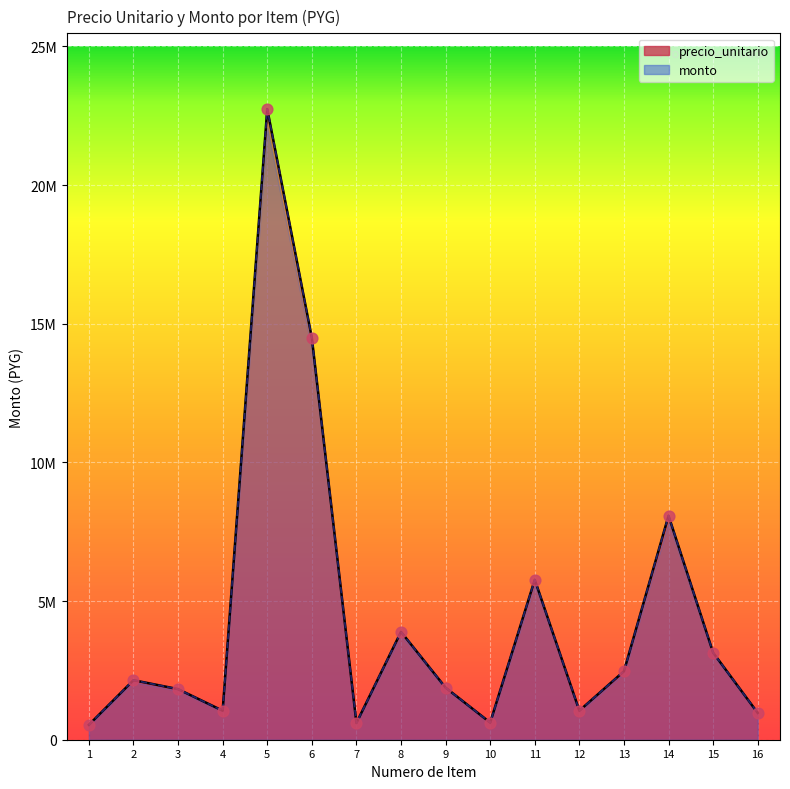

What is the total value across all series at 15?

6279000